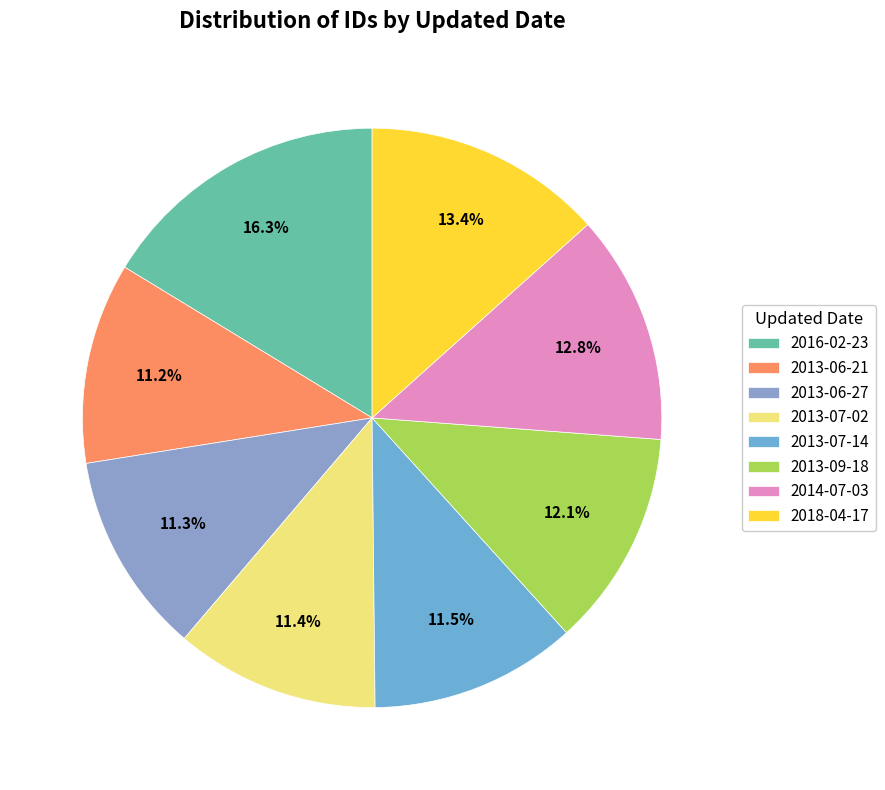

What is the largest slice in the pie chart?

2016-02-23